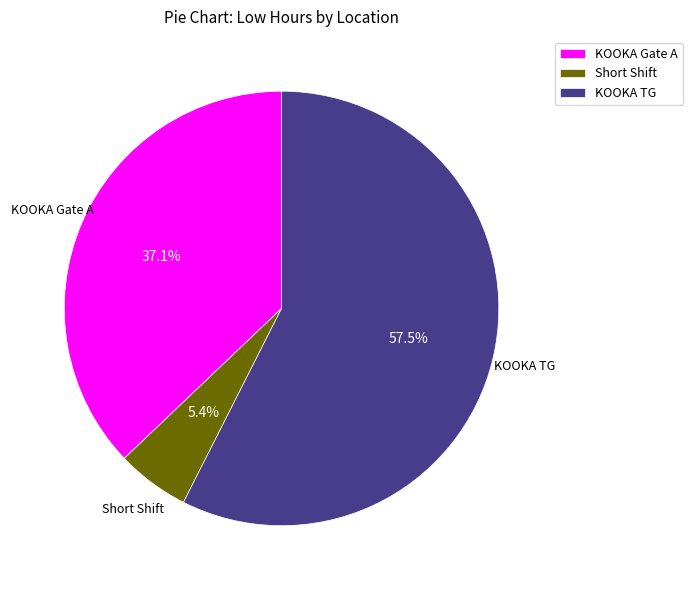

Between Short Shift and KOOKA TG, which is larger?

KOOKA TG